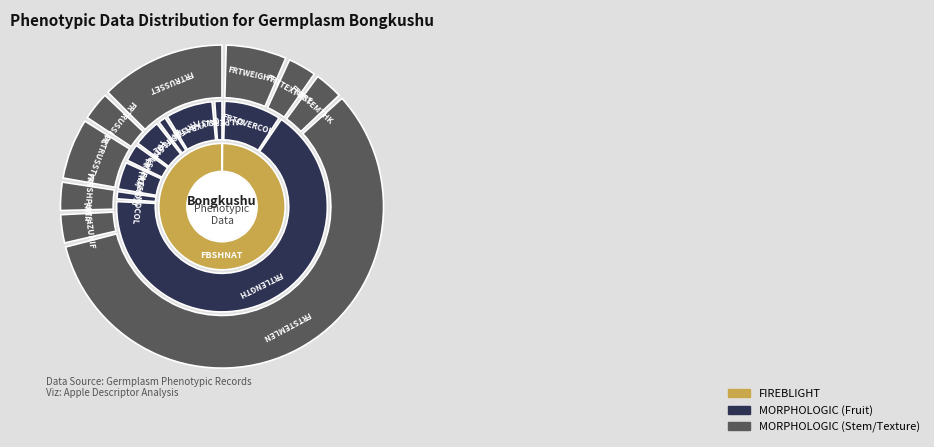

How many slices are in this pie chart?

19